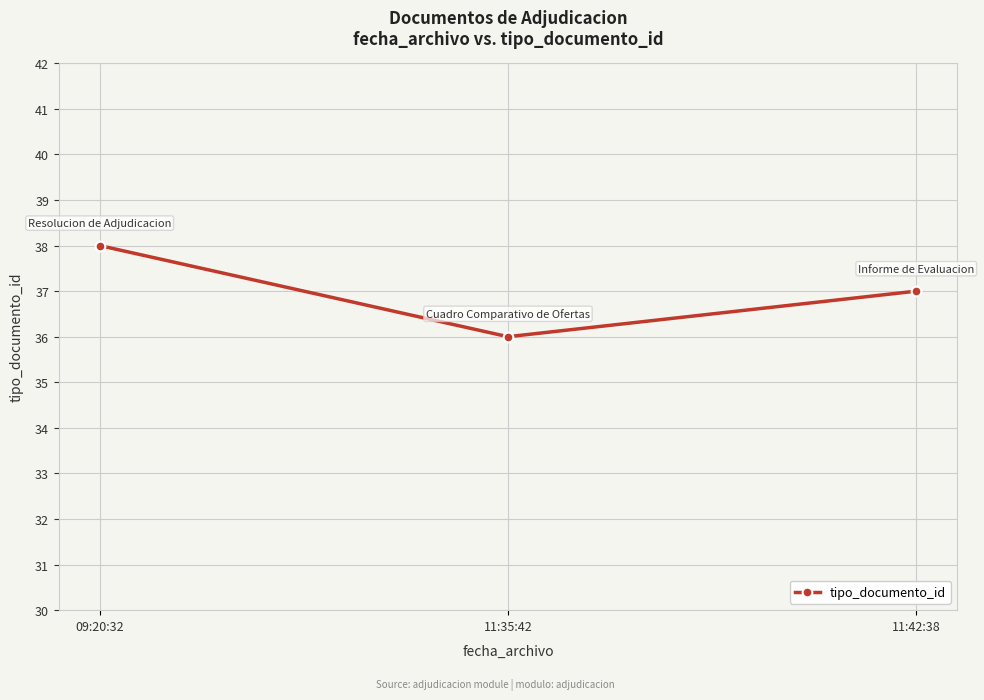

What position from the left is 11:42:38?

3